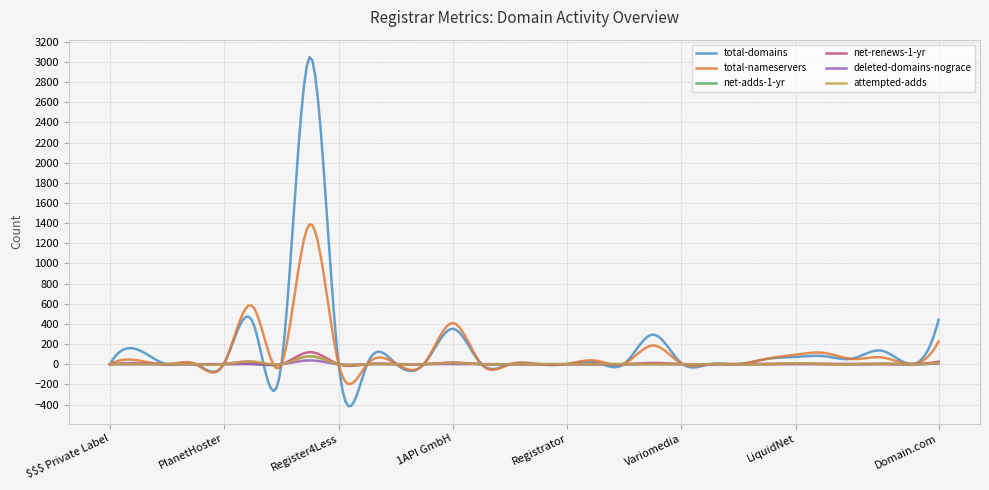

Which series has the widest spread of values?

total-domains